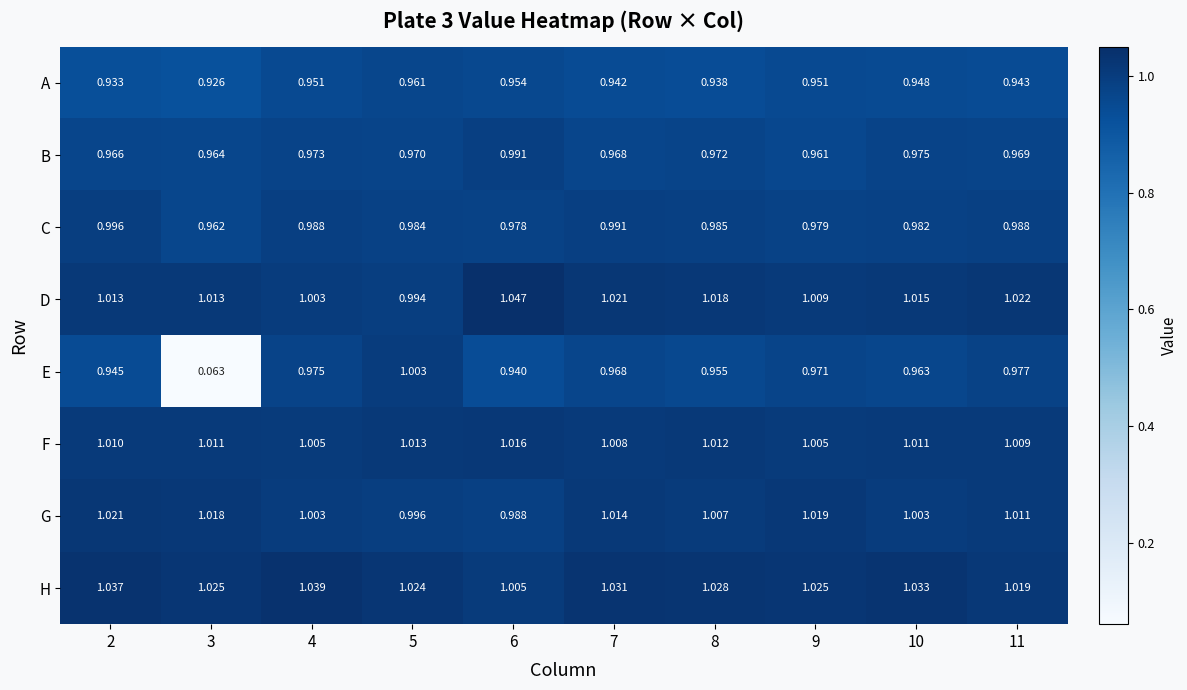

List the series in order of their peak value, lowest first.

A, B, C, E, F, G, H, D